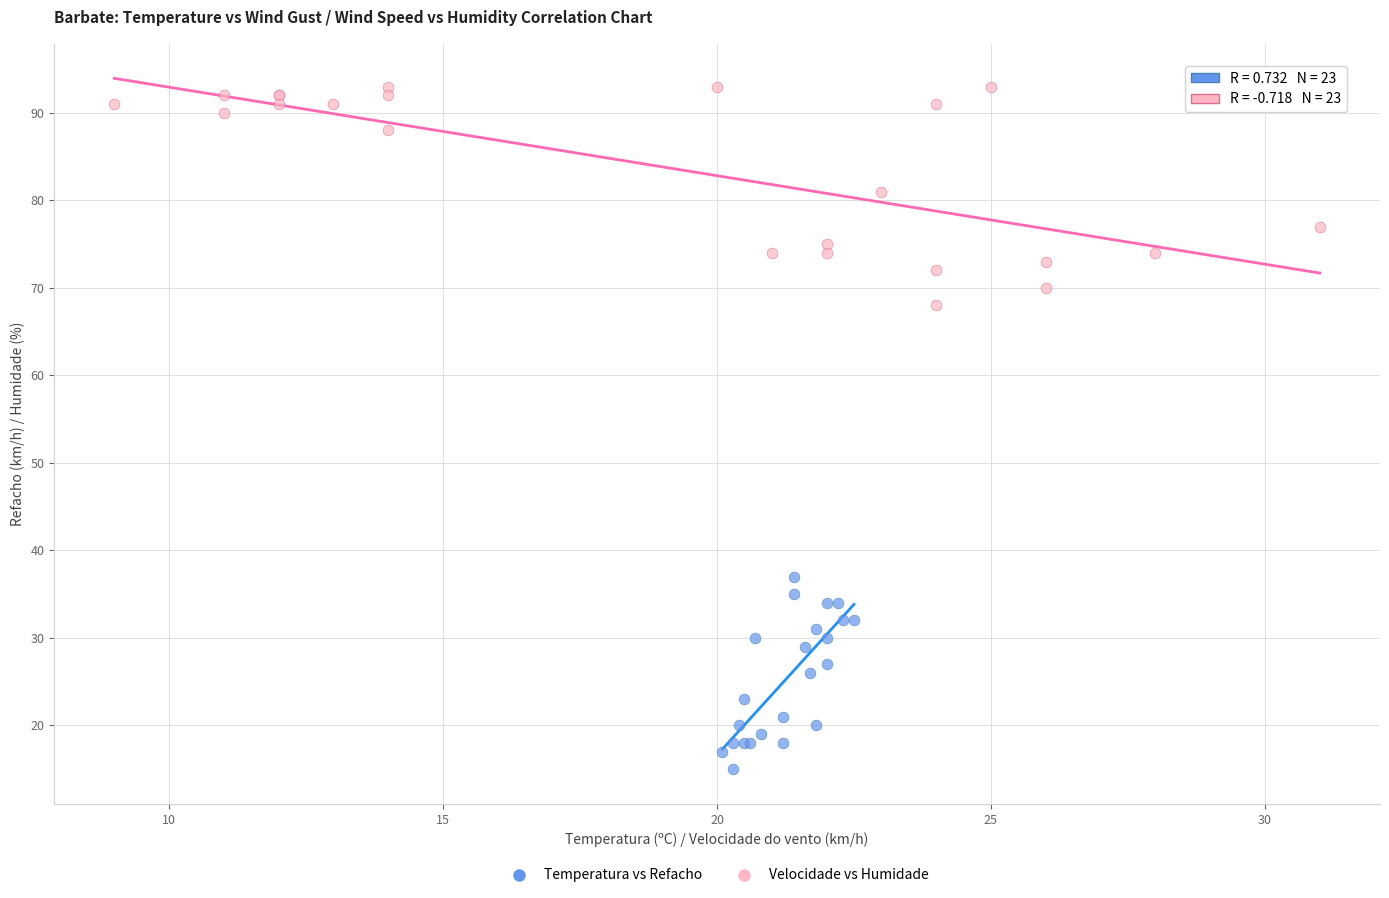

Which series contains the highest Y value?

Velocidade vs Humidade